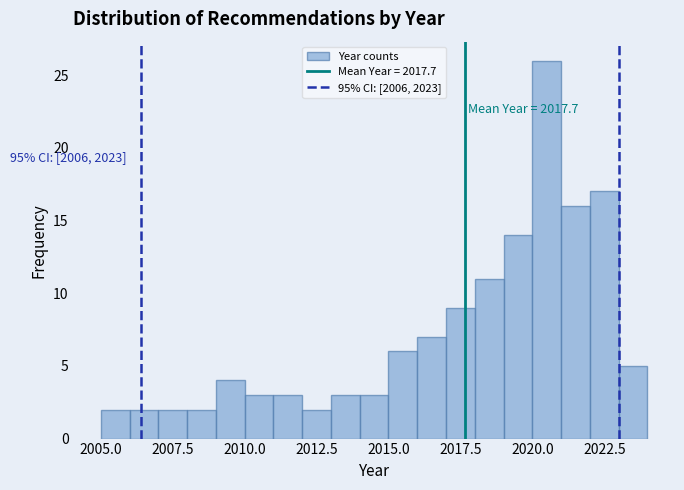

Read against the x-axis, roughly where is the centre of the tallest bar?

2020.5